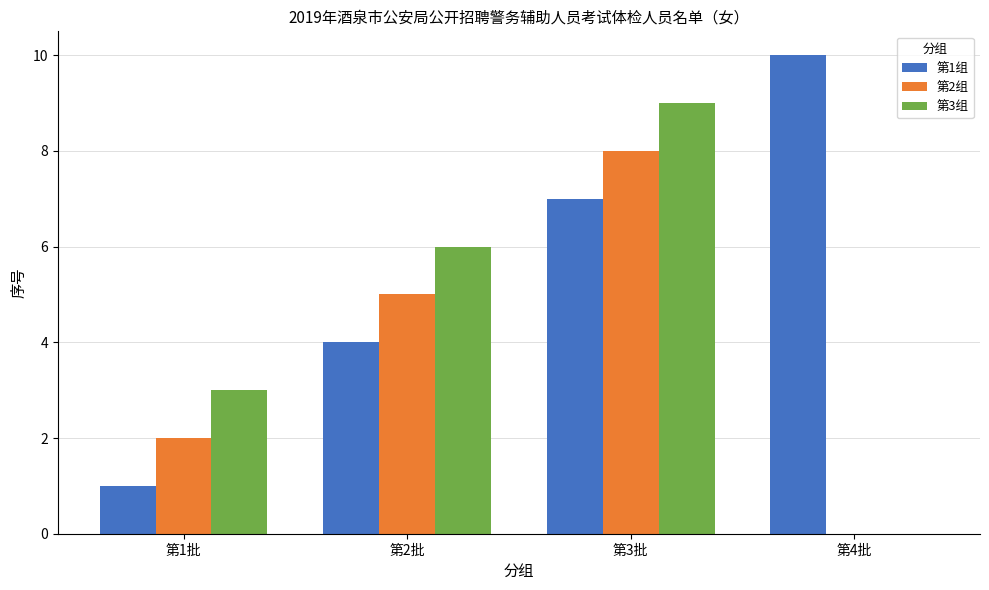

What is the maximum value for 第3组?

9